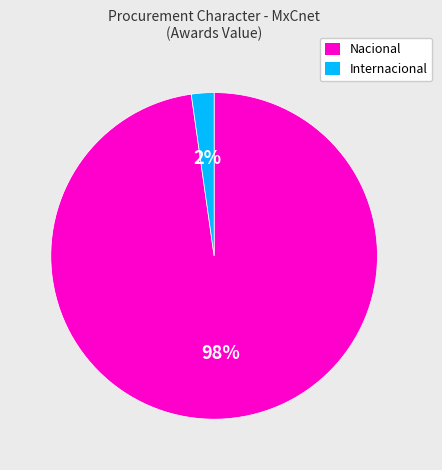

To the nearest percent, what is the difference between the largest and smallest slice percentages?

96%